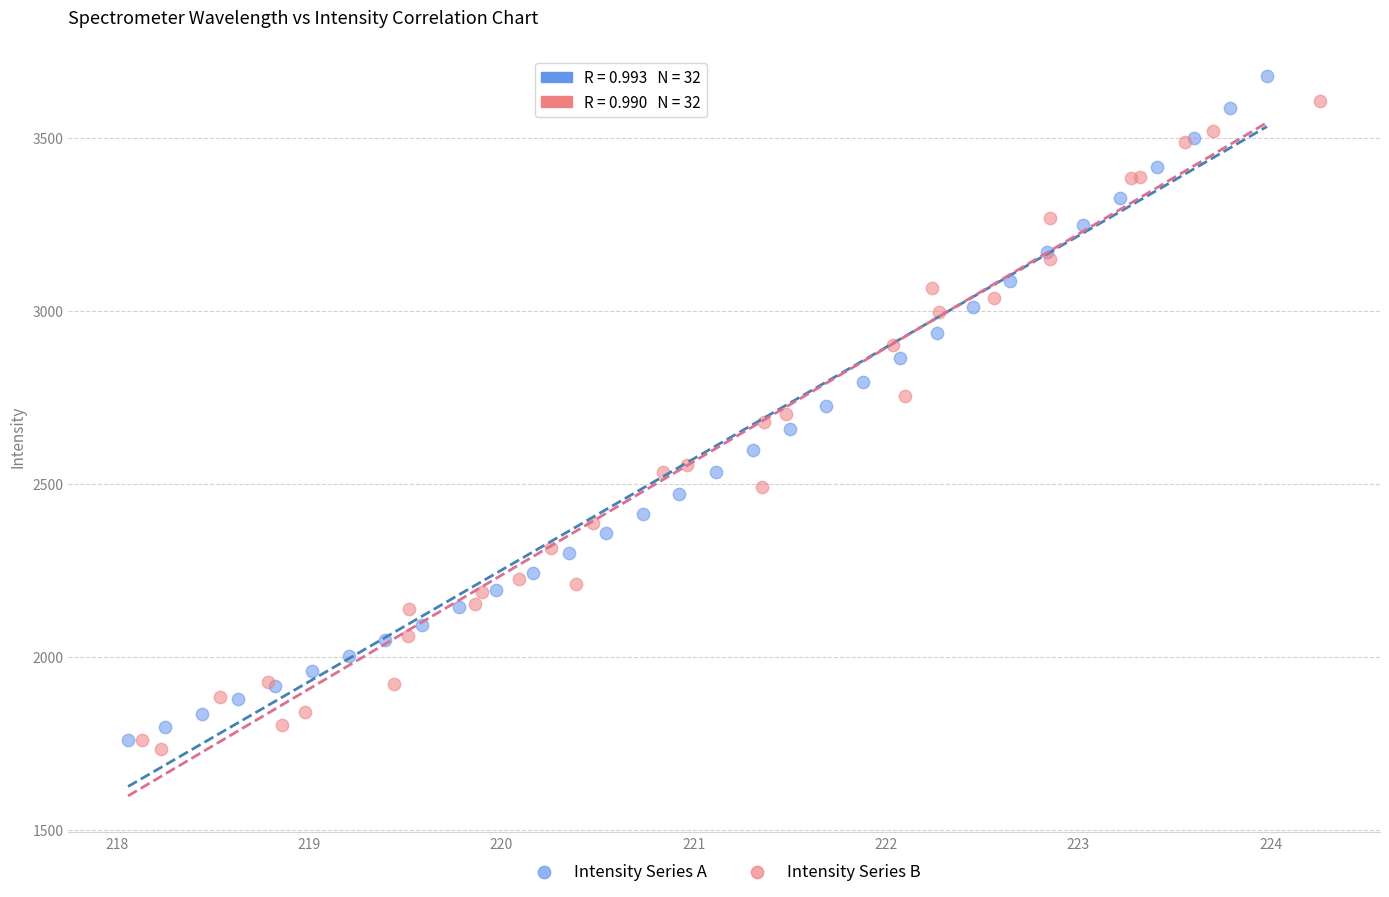

What are all the series names shown in the legend?

Intensity Series A, Intensity Series B